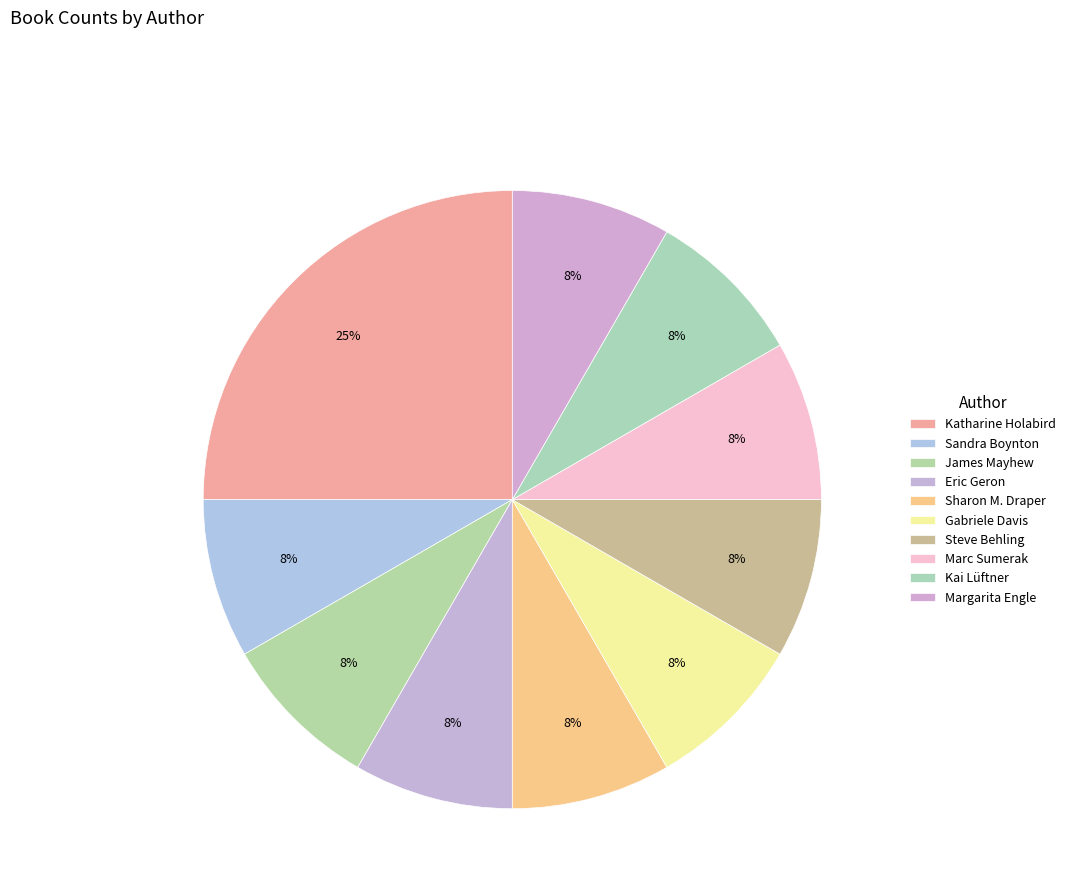

Count the number of slices in the pie.

10